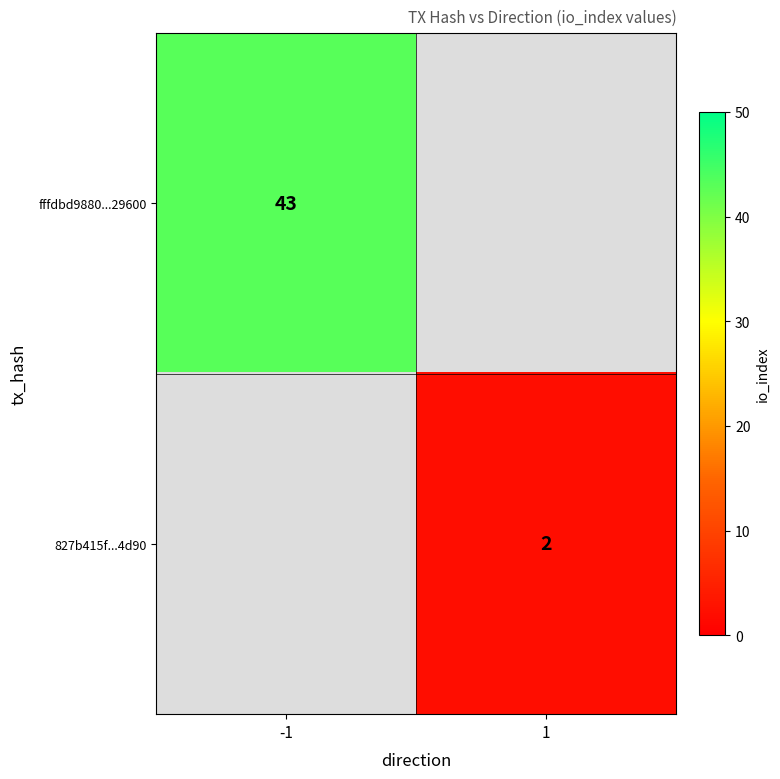

Is it true that 827b415f...4d90 equals 2 at 1?

True